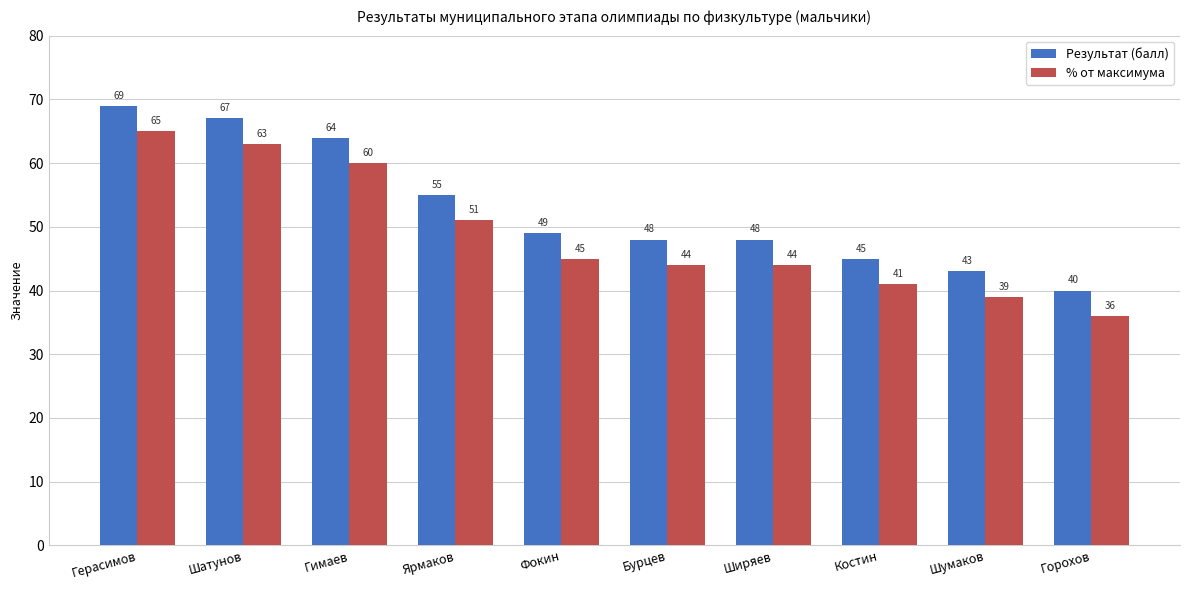

What is the label of the 6th bar from the right?

Фокин